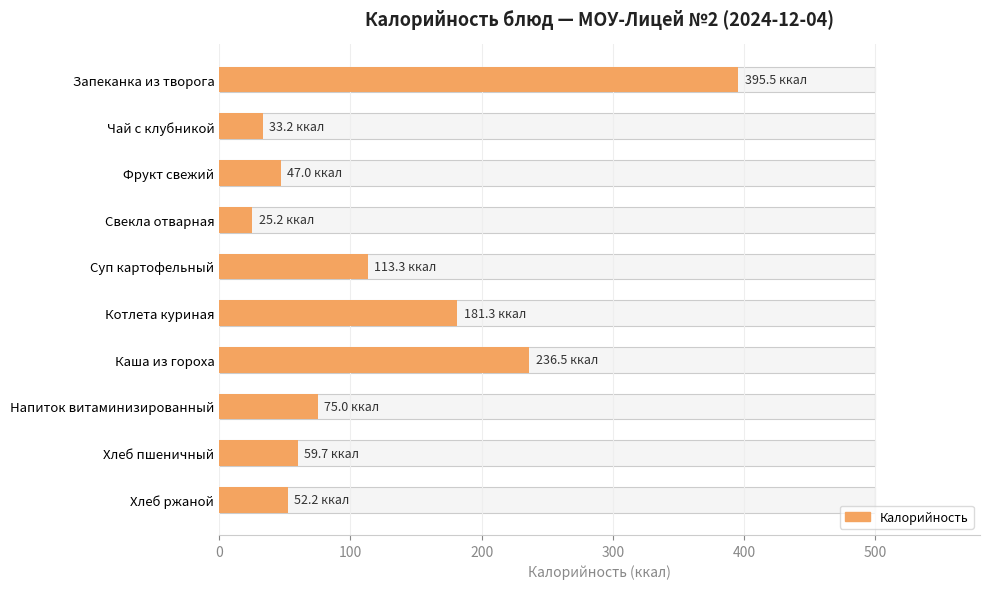

What is the sum of the values at Напиток витаминизированный and Запеканка из творога?

470.5